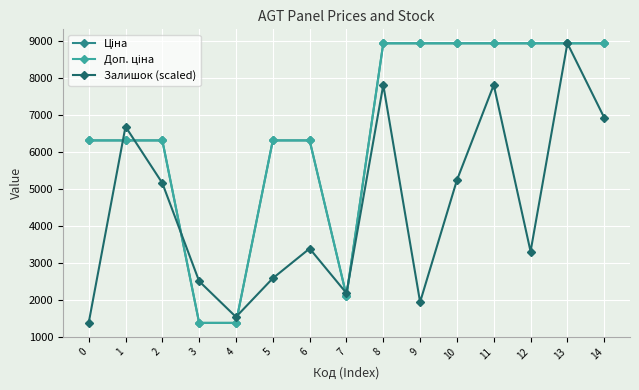

What is the spread (max minus min) of values at 11?

1125.8